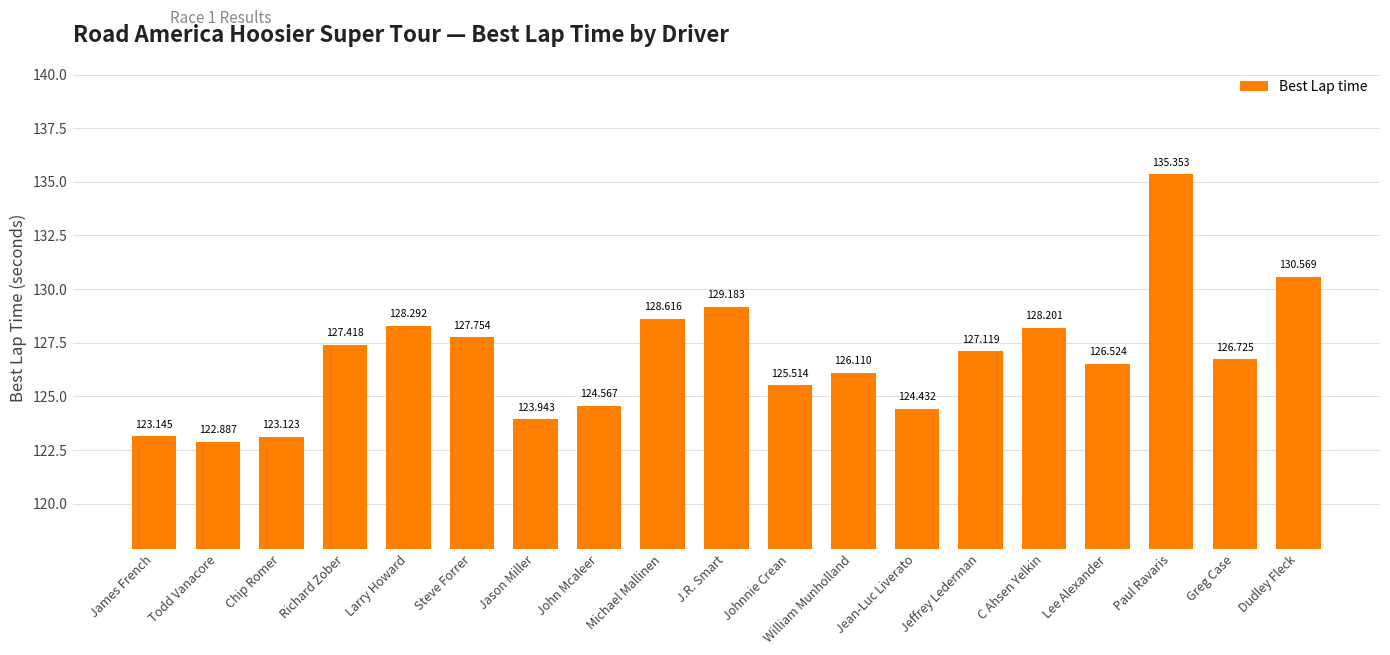

What is the change in value from John Mcaleer to J.R. Smart?

+4.6